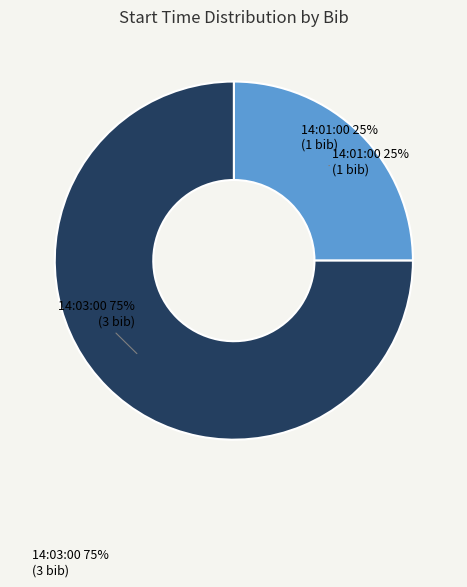

Is it true that 14:01:00 is 25% of the pie?

True